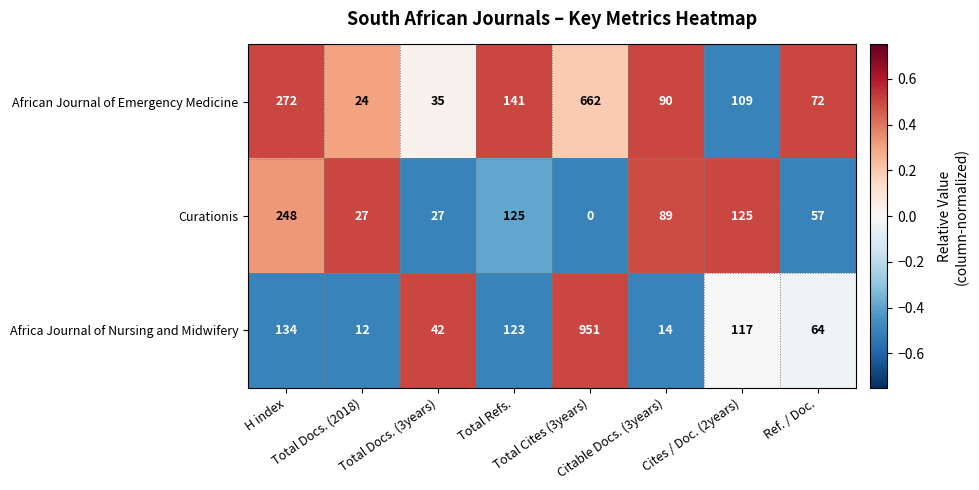

Which series has the largest total across all categories?

Africa Journal of Nursing and Midwifery